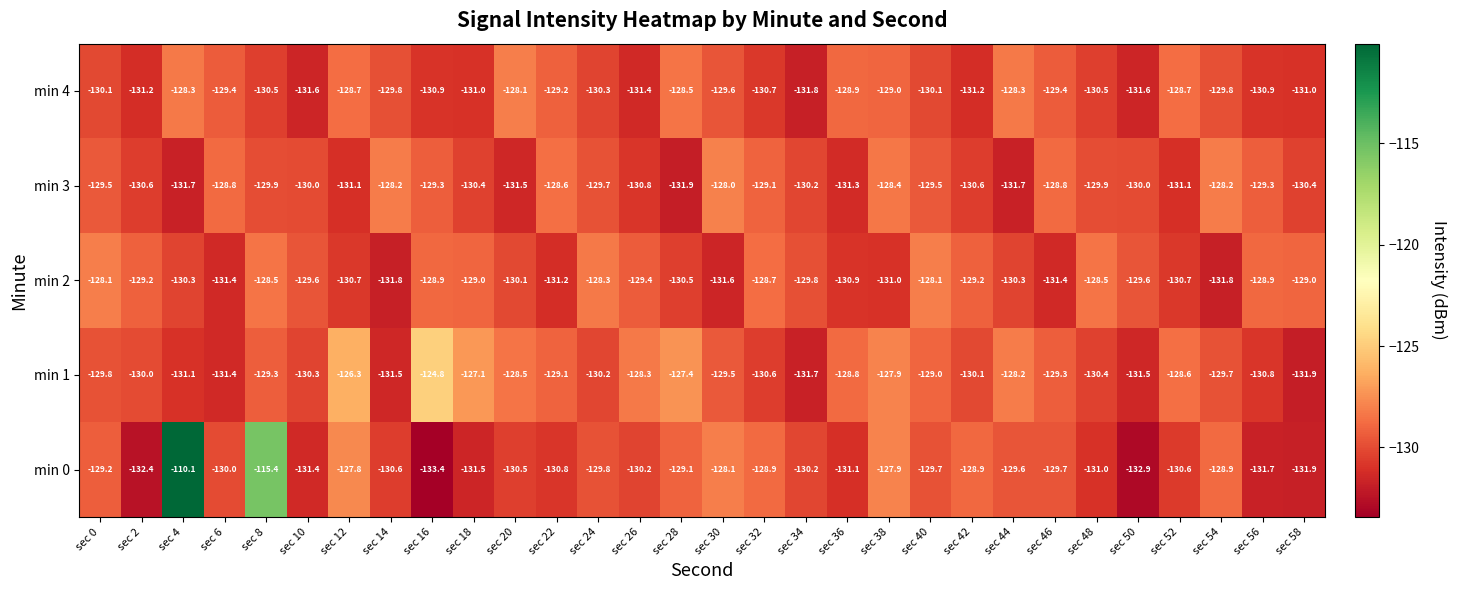

The min 0 series shows -129.1 at sec 28. True or false?

True